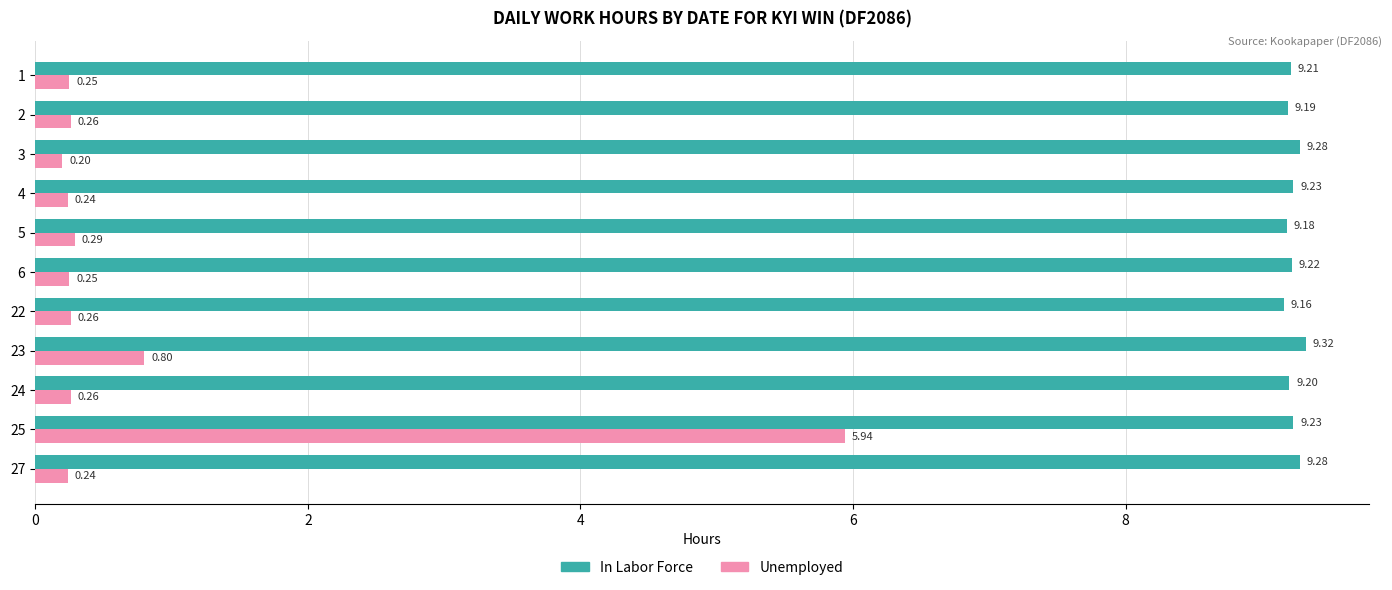

What is the difference between the maximum and minimum values in the In Labor Force series?

0.2